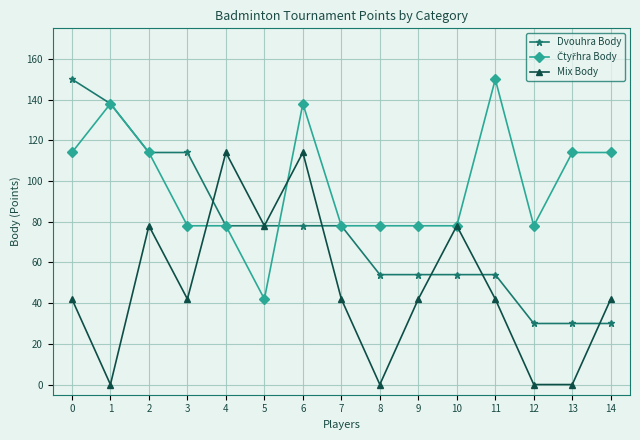

What is the greatest value displayed?

150